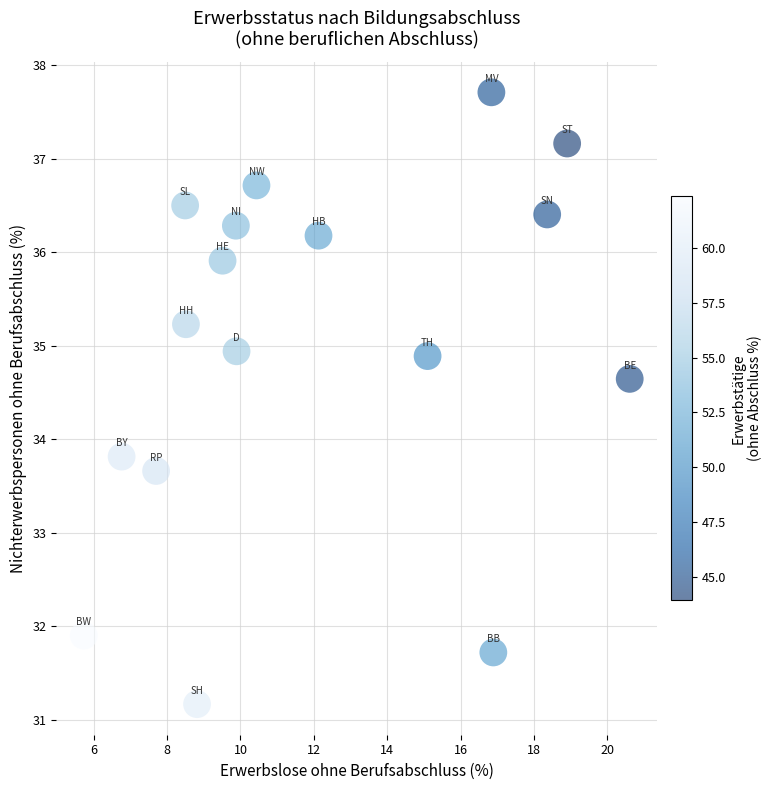

What is the range of Y values (max minus min)?

6.5